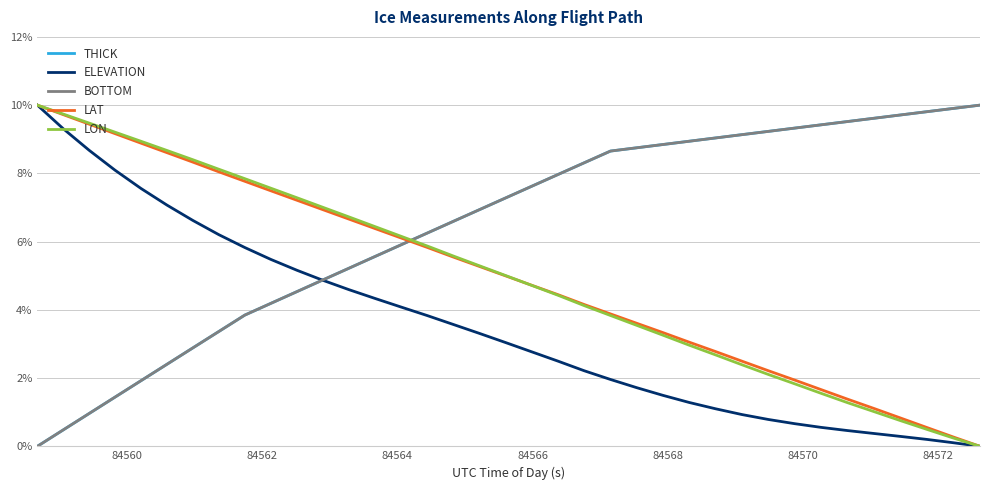

How many times do LAT and THICK cross each other?

1